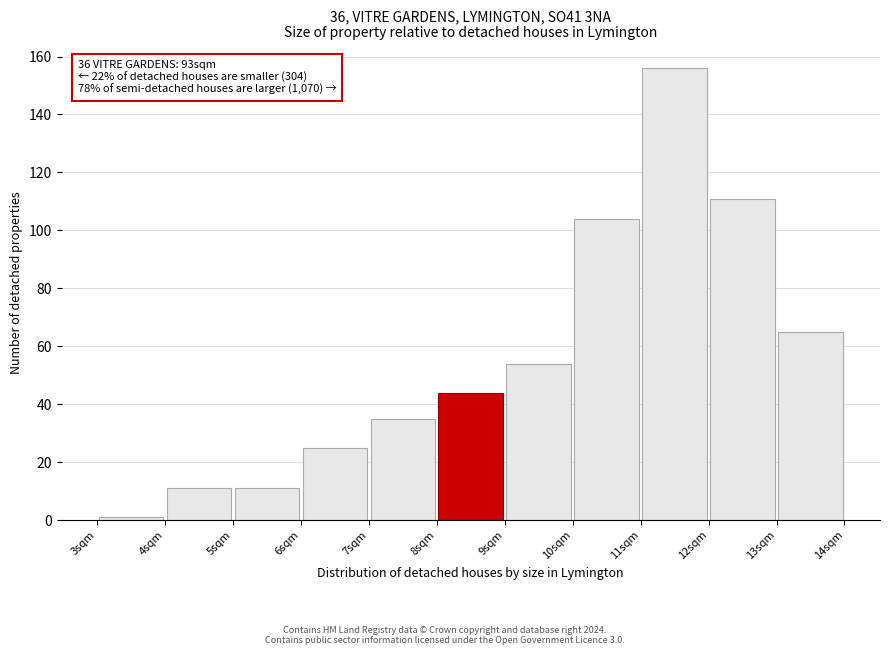

Which range on the x-axis has the tallest bar?

11 to 12